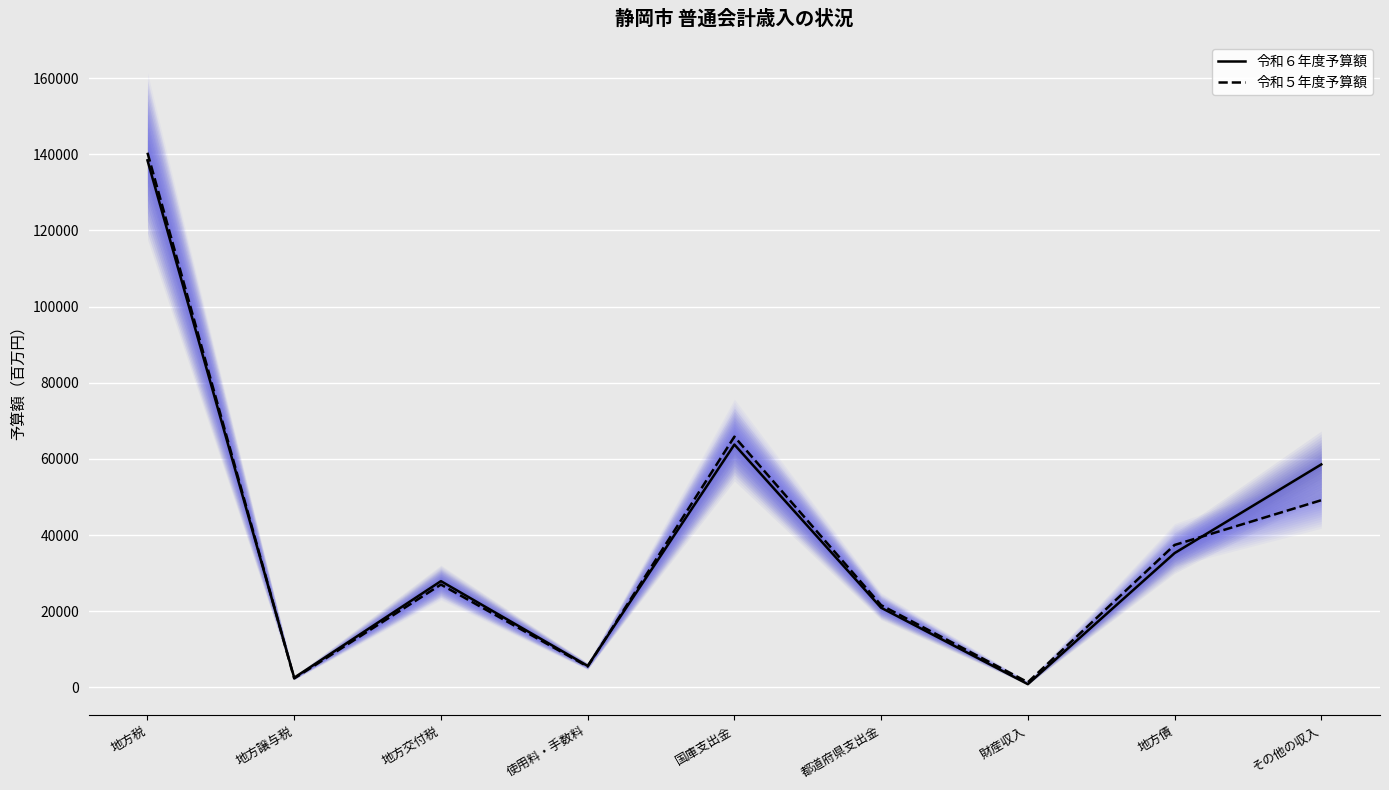

What is the maximum value for 令和５年度予算額?

140400